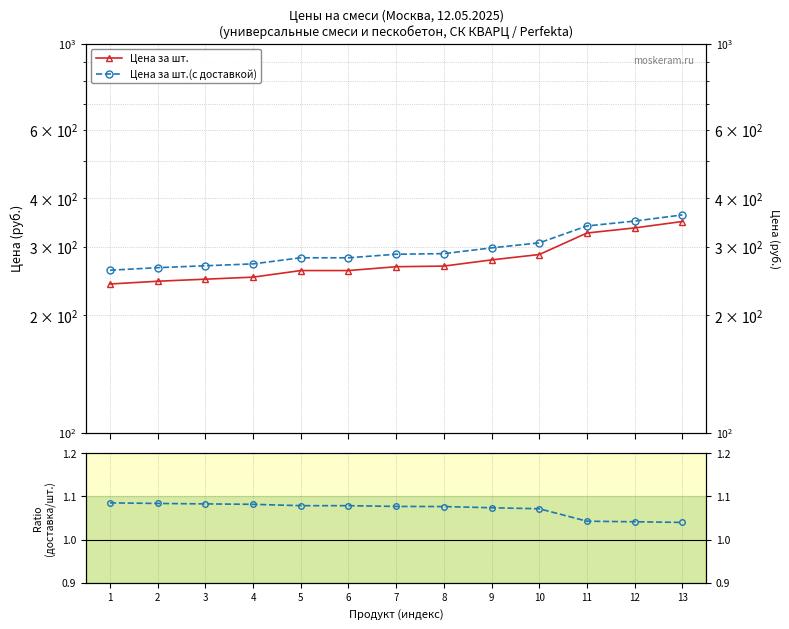

Which series has the widest spread of values?

Цена за шт.